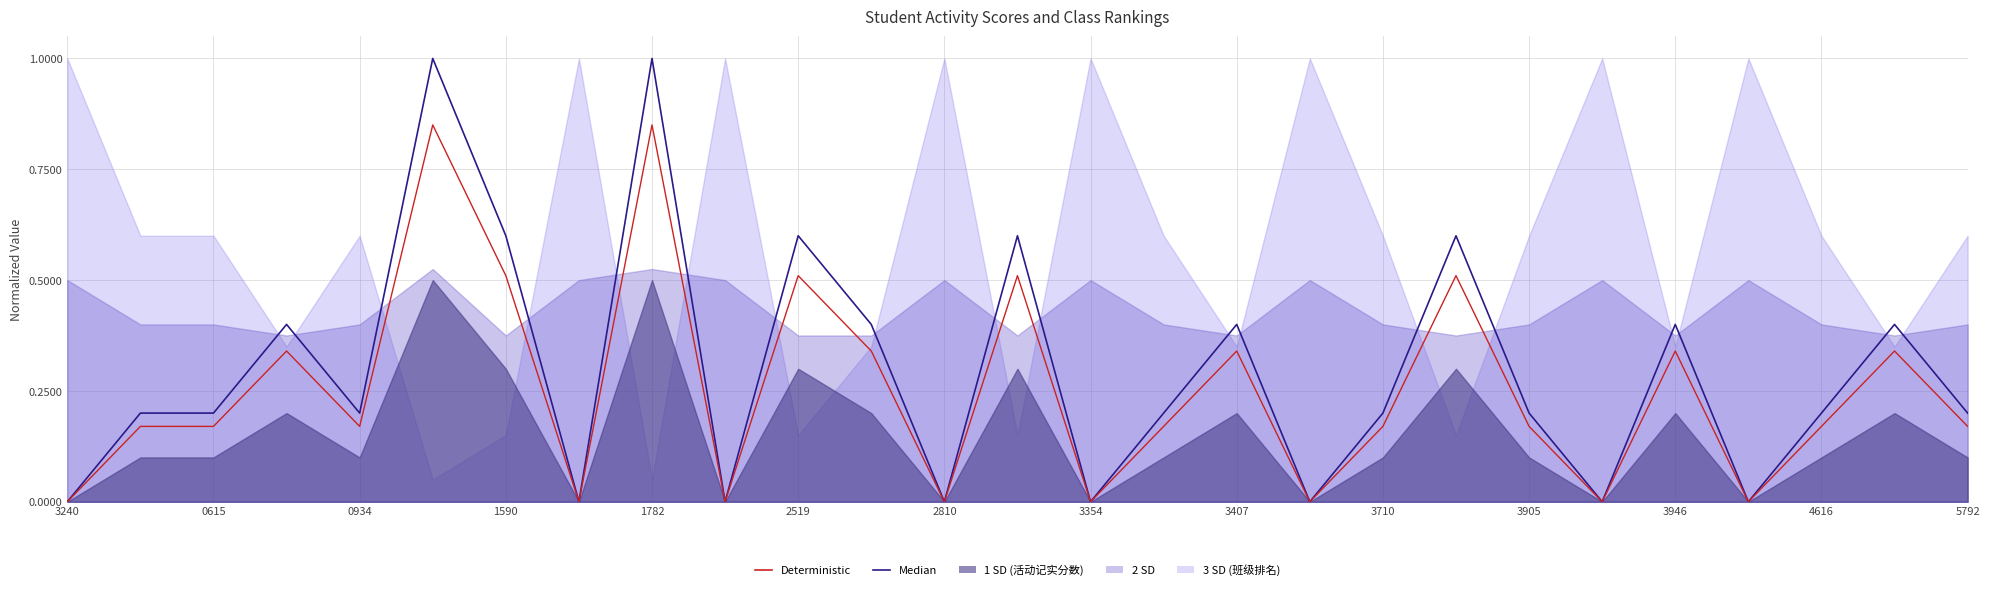

Is it true that 活动记实分数 (Median) equals 0.1 at 25?

False